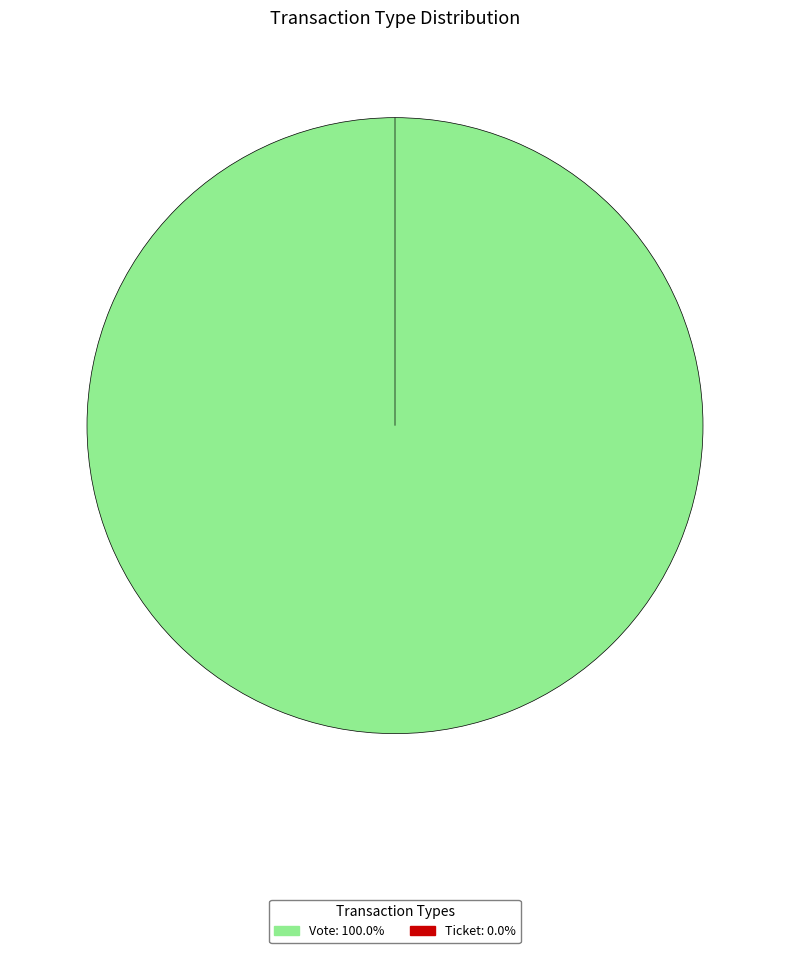

Which slice represents more than half of the pie?

Vote